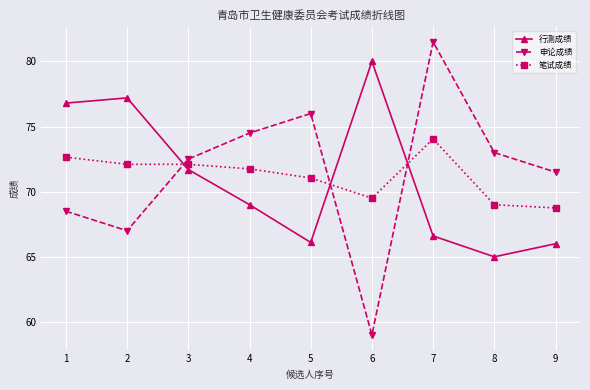

At which category does the chart reach its minimum across all series?

6